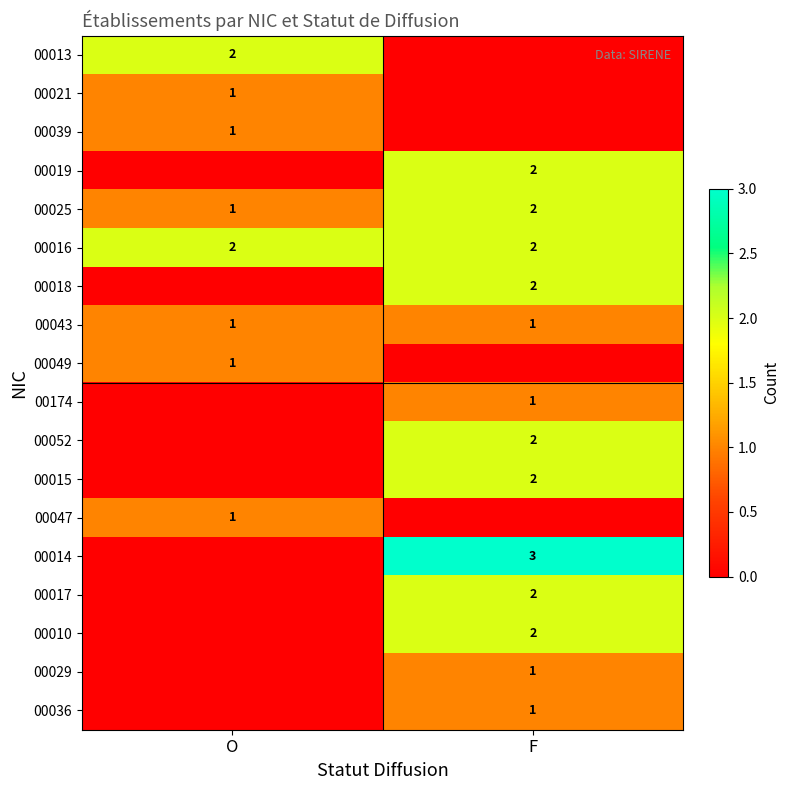

The 00018 series shows 1 at F. True or false?

False